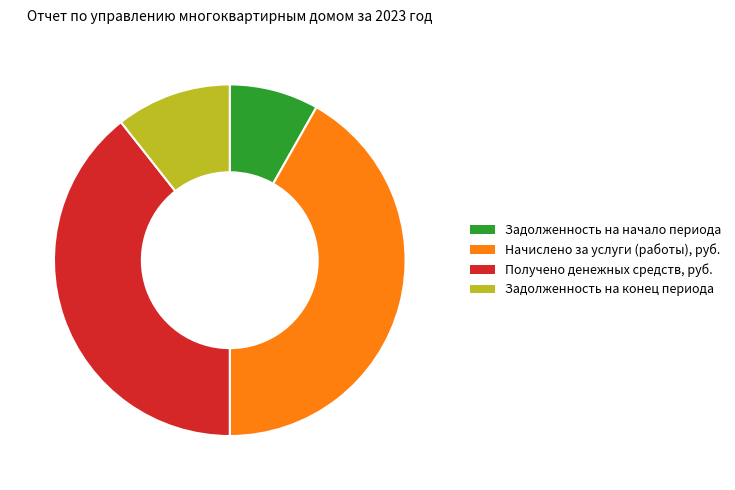

Which category has the biggest portion of the pie?

Начислено за услуги (работы), руб.